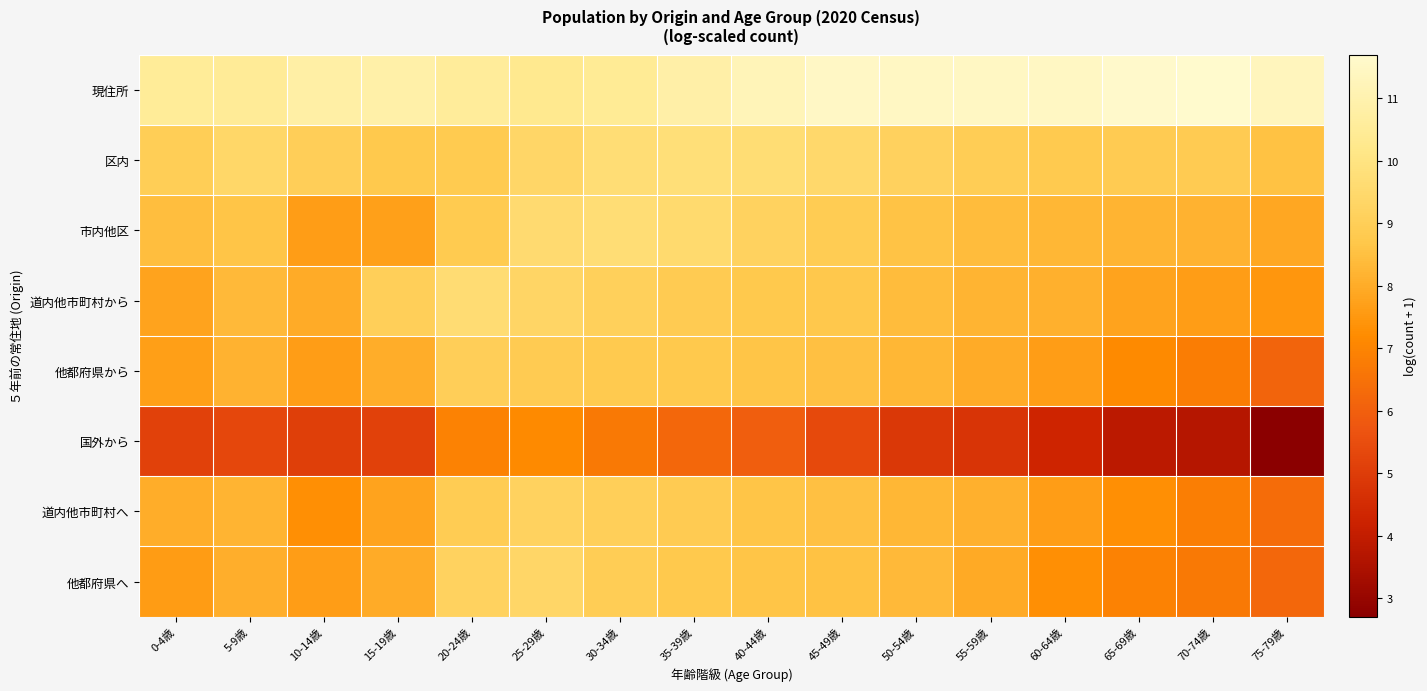

Reading left to right, what are all the values shown in this chart?

現住所: 0-4歳=10.5	5-9歳=10.5	10-14歳=10.8	15-19歳=10.9	20-24歳=10.6	25-29歳=10.3	30-34歳=10.5	35-39歳=10.8	40-44歳=11.2	45-49歳=11.5	50-54歳=11.5	55-59歳=11.5	60-64歳=11.5	65-69歳=11.6	70-74歳=11.7	75-79歳=11.3
区内: 0-4歳=9.0	5-9歳=9.4	10-14歳=9.0	15-19歳=8.8	20-24歳=8.8	25-29歳=9.4	30-34歳=9.7	35-39歳=9.8	40-44歳=9.7	45-49歳=9.5	50-54歳=9.1	55-59歳=9.0	60-64歳=8.8	65-69歳=8.9	70-74歳=8.9	75-79歳=8.6
市内他区: 0-4歳=8.5	5-9歳=8.6	10-14歳=7.6	15-19歳=7.7	20-24歳=8.8	25-29歳=9.6	30-34歳=9.7	35-39歳=9.5	40-44歳=9.2	45-49歳=8.9	50-54歳=8.6	55-59歳=8.4	60-64歳=8.3	65-69歳=8.2	70-74歳=8.2	75-79歳=7.9
道内他市町村から: 0-4歳=7.8	5-9歳=8.3	10-14歳=8.0	15-19歳=9.0	20-24歳=9.6	25-29歳=9.3	30-34歳=9.1	35-39歳=8.9	40-44歳=8.8	45-49歳=8.7	50-54歳=8.4	55-59歳=8.2	60-64歳=8.1	65-69歳=7.8	70-74歳=7.6	75-79歳=7.5
他都府県から: 0-4歳=7.7	5-9歳=8.2	10-14歳=7.6	15-19歳=8.0	20-24歳=9.0	25-29歳=8.9	30-34歳=8.8	35-39歳=8.8	40-44歳=8.6	45-49歳=8.5	50-54歳=8.3	55-59歳=8.0	60-64歳=7.6	65-69歳=7.2	70-74歳=6.8	75-79歳=6.1
国外から: 0-4歳=5.2	5-9歳=5.3	10-14歳=5.1	15-19歳=5.1	20-24歳=6.9	25-29歳=7.1	30-34歳=6.7	35-39歳=6.2	40-44歳=6.0	45-49歳=5.4	50-54歳=4.9	55-59歳=4.8	60-64歳=4.3	65-69歳=3.9	70-74歳=3.7	75-79歳=2.7
道内他市町村へ: 0-4歳=8.0	5-9歳=8.2	10-14歳=7.3	15-19歳=7.8	20-24歳=8.9	25-29歳=9.2	30-34歳=9.0	35-39歳=8.9	40-44歳=8.6	45-49歳=8.5	50-54歳=8.3	55-59歳=8.1	60-64歳=7.7	65-69歳=7.3	70-74歳=6.8	75-79歳=6.3
他都府県へ: 0-4歳=7.6	5-9歳=8.0	10-14歳=7.6	15-19歳=8.0	20-24歳=9.2	25-29歳=9.4	30-34歳=9.0	35-39歳=8.8	40-44歳=8.6	45-49歳=8.5	50-54歳=8.3	55-59歳=8.0	60-64歳=7.3	65-69歳=6.9	70-74歳=6.7	75-79歳=6.2